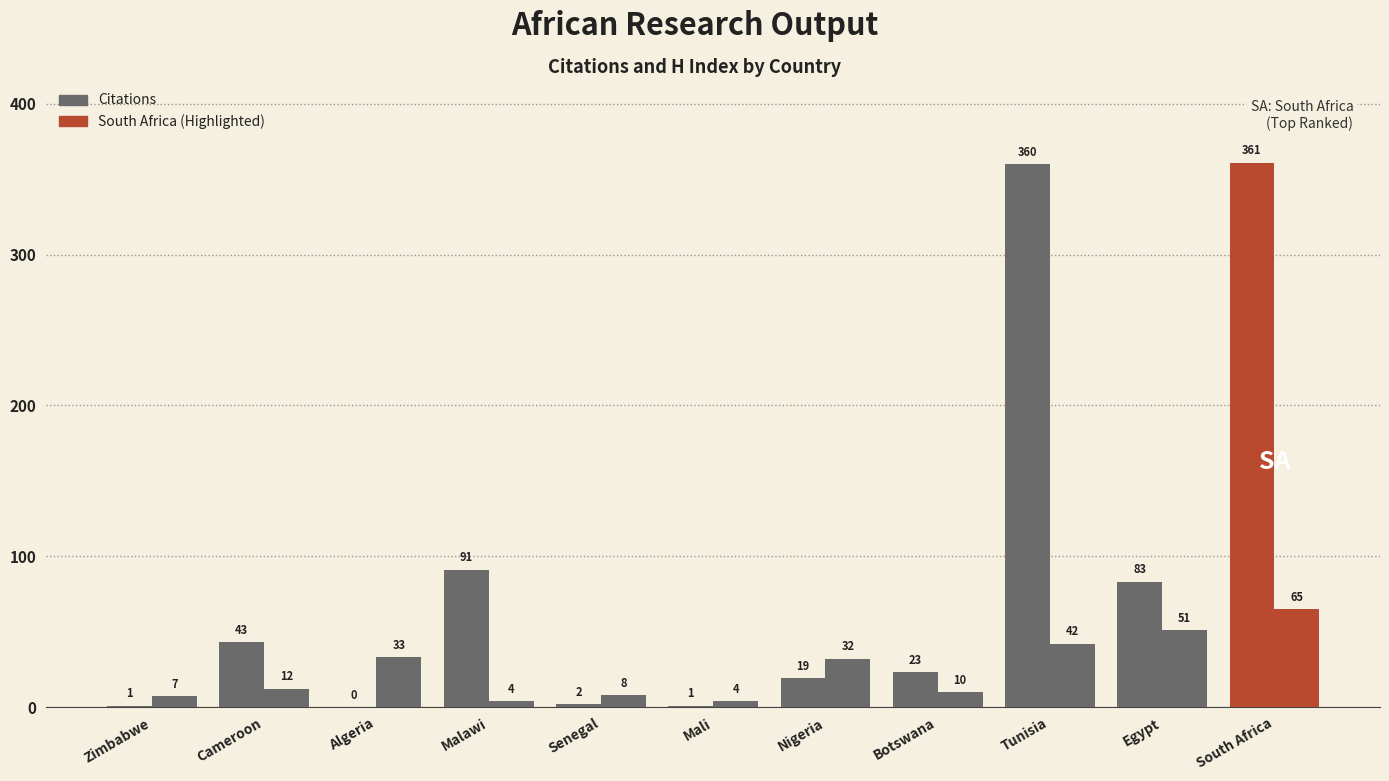

True or false: H index has a value of 65 at South Africa.

True